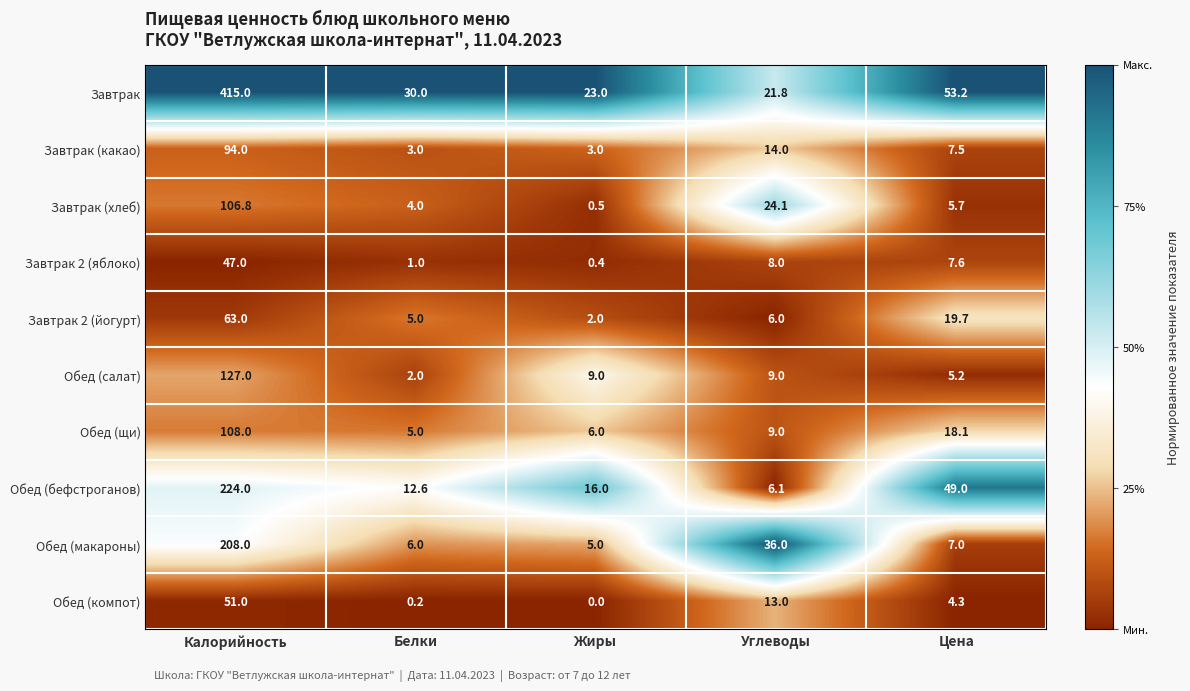

True or false: Завтрак 2 (яблоко) has a value of 0.3 at Белки.

False